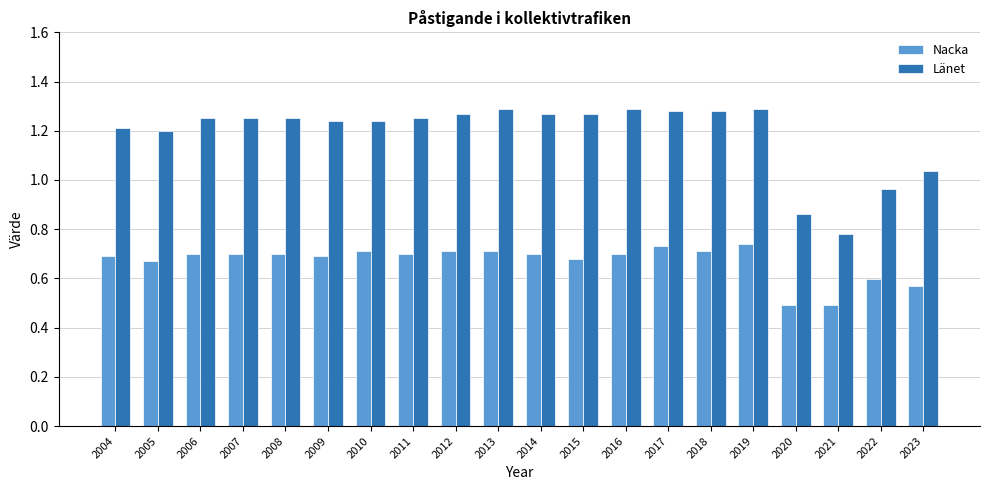

What is the spread (max minus min) of values at 2021?

0.3